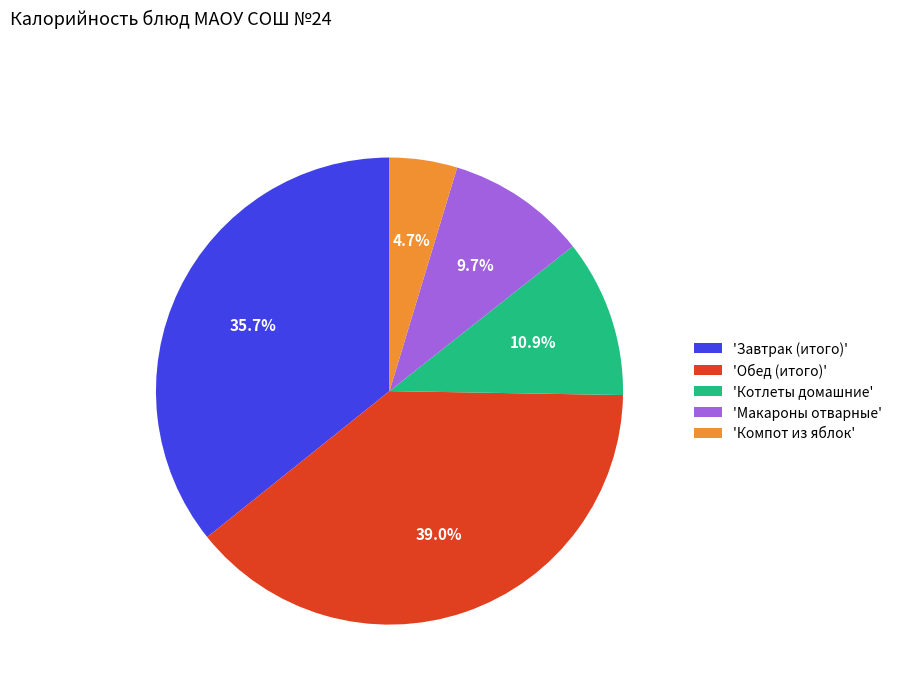

Count the number of slices in the pie.

5